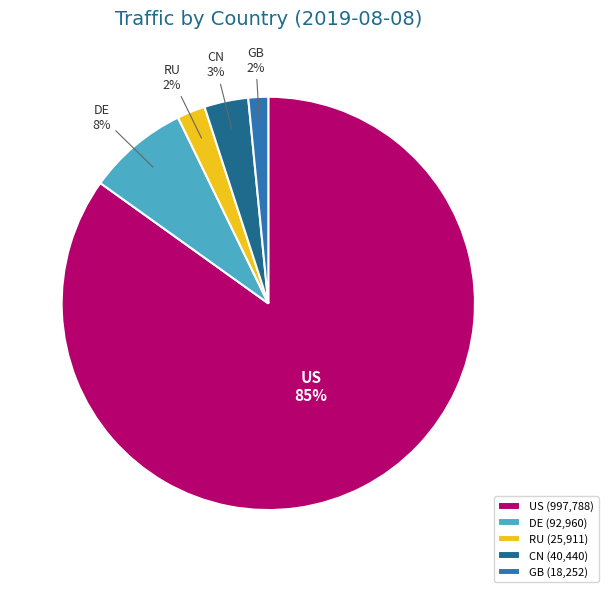

Is it true that DE (92,960) is 8% of the pie?

True